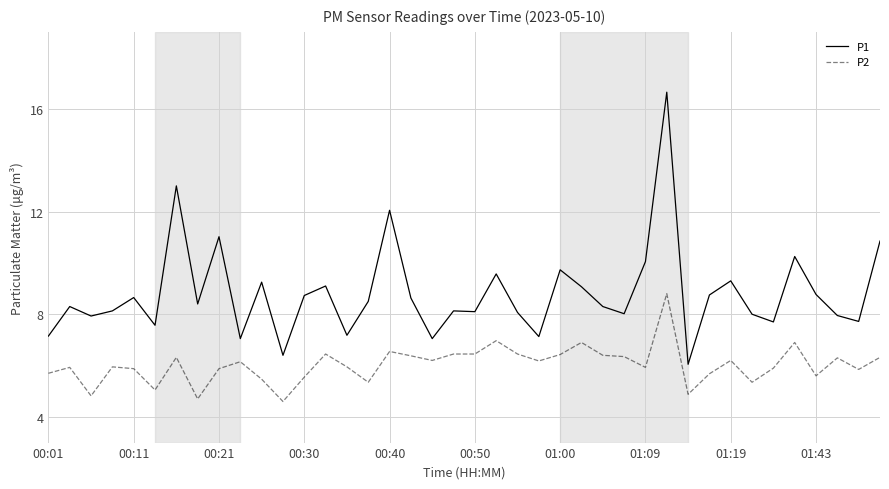

True or false: P1 and P2 cross at least once.

False